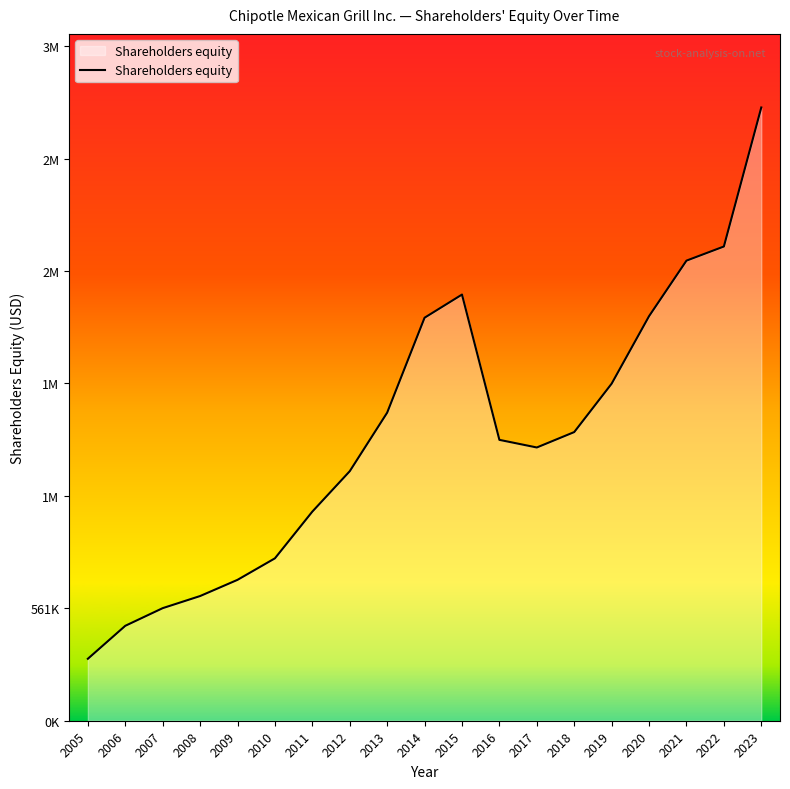

True or false: the data shows 2020135 at 2020.

True